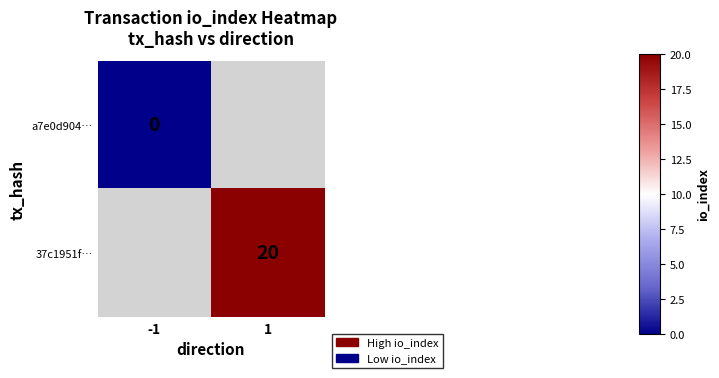

The 37c1951f… series shows 20 at 1. True or false?

True